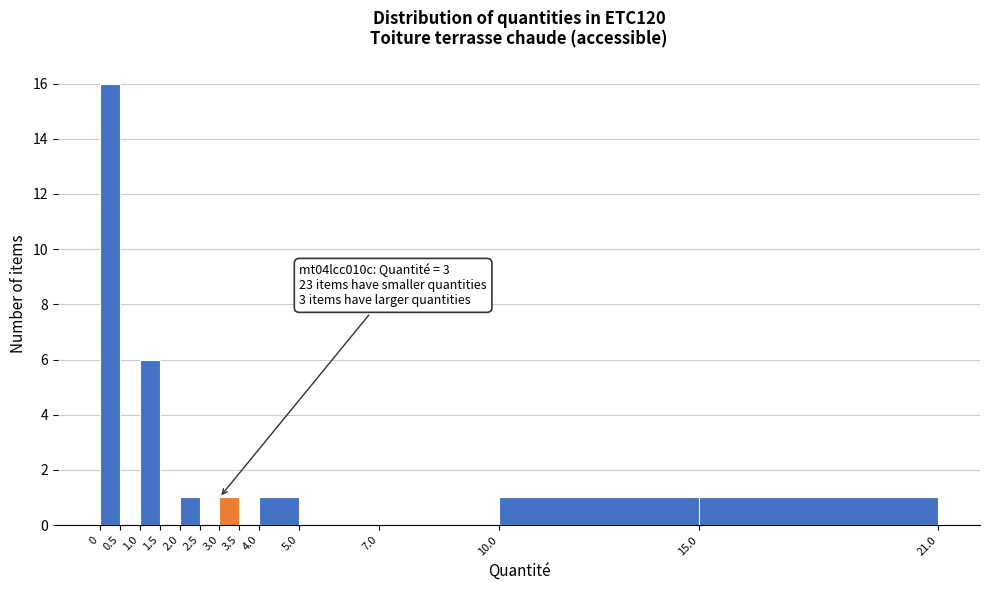

Over which range of the x-axis is the bar tallest?

0 to 0.5